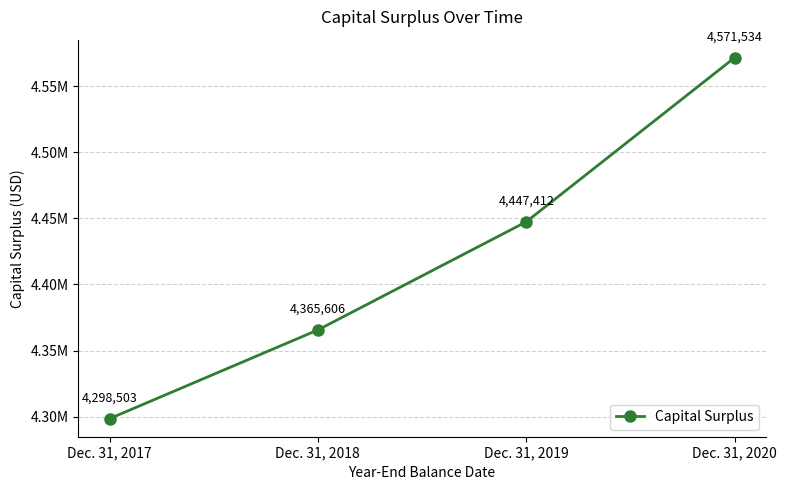

Is this an area chart (filled region under the line)?

No